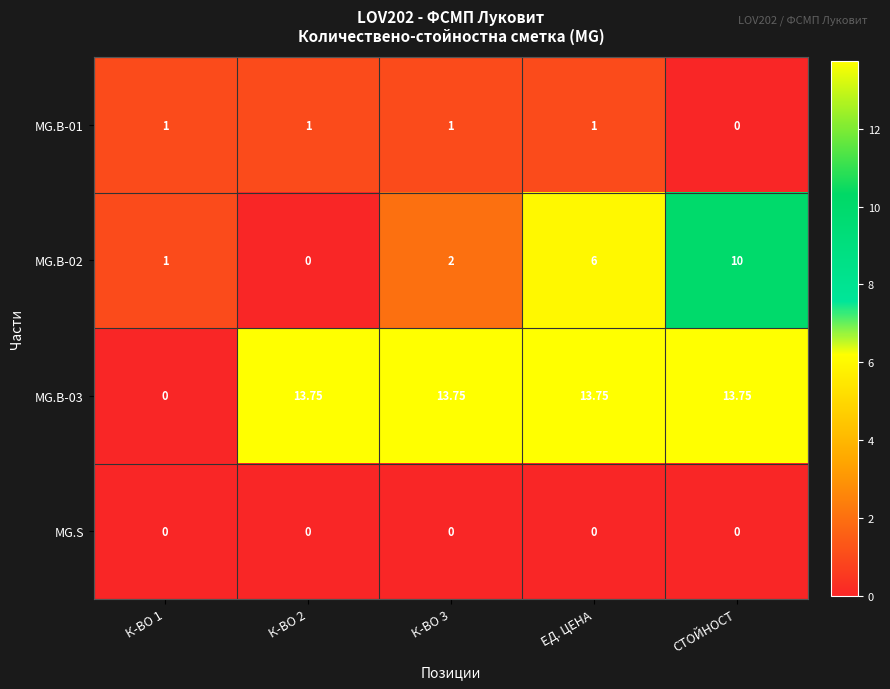

At which category is the sum across all series the highest?

СТОЙНОСТ